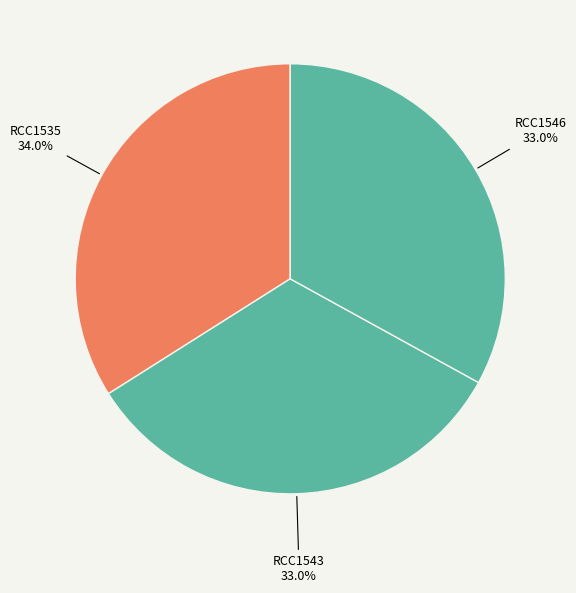

Rank the categories by value from lowest to highest.

RCC1543, RCC1546, RCC1535